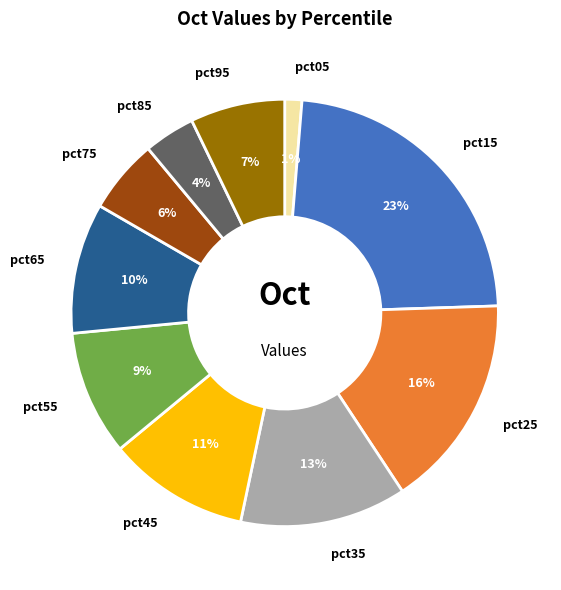

Between pct95 and pct45, which is larger?

pct45